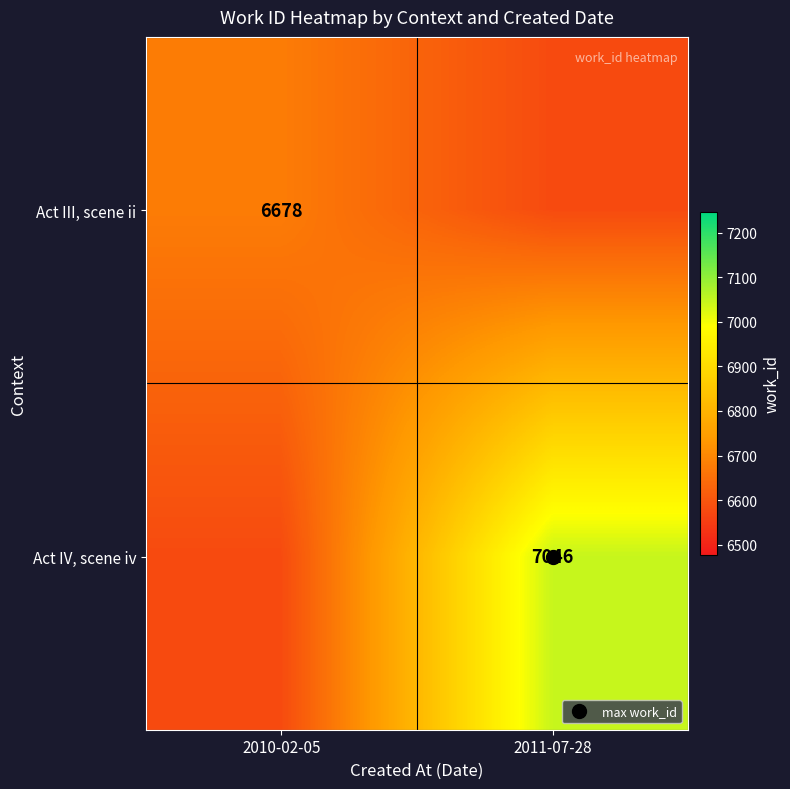

Is the value of Act III, scene ii at 2010-02-05 greater than the value of Act IV, scene iv at 2010-02-05?

Yes